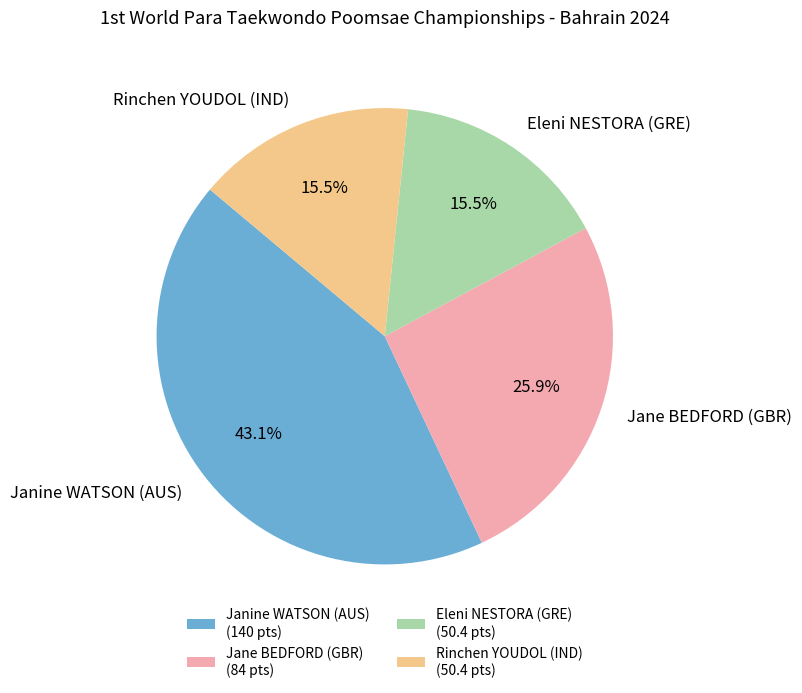

What percentage is NOT represented by Jane BEDFORD (GBR)?

74.1%